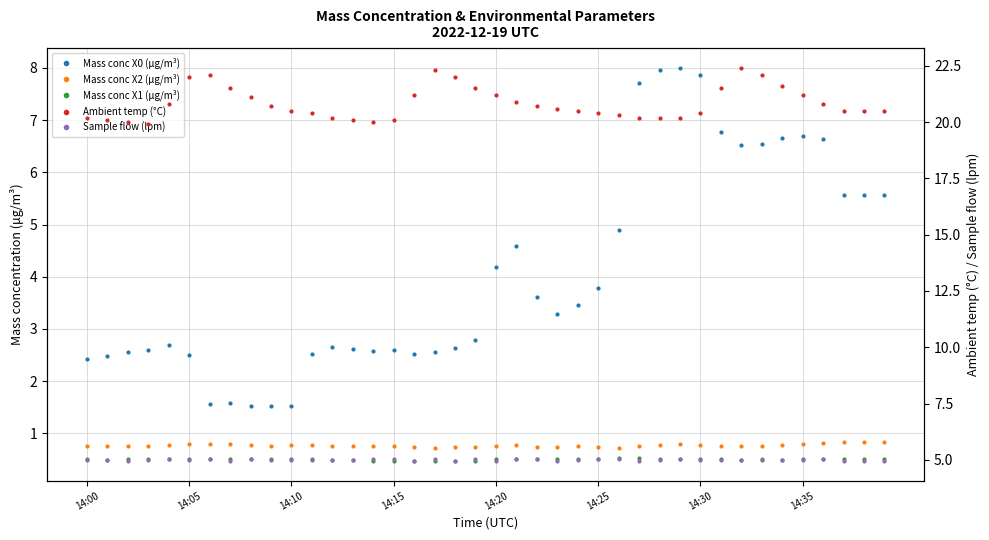

Where does the Ambient temp (°C) series first go above 20?

14:00